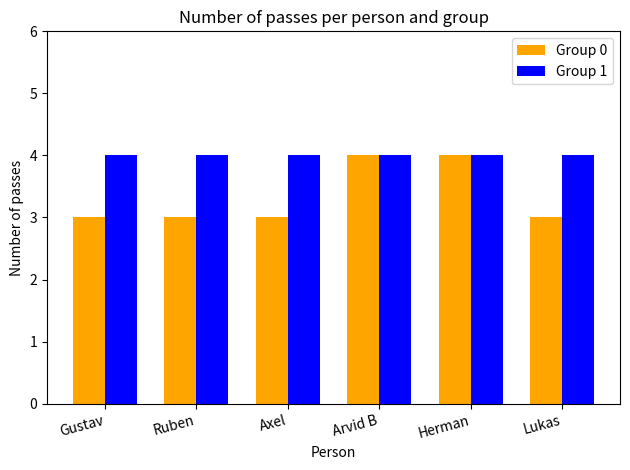

True or false: Group 0 has a value of 5 at Gustav.

False